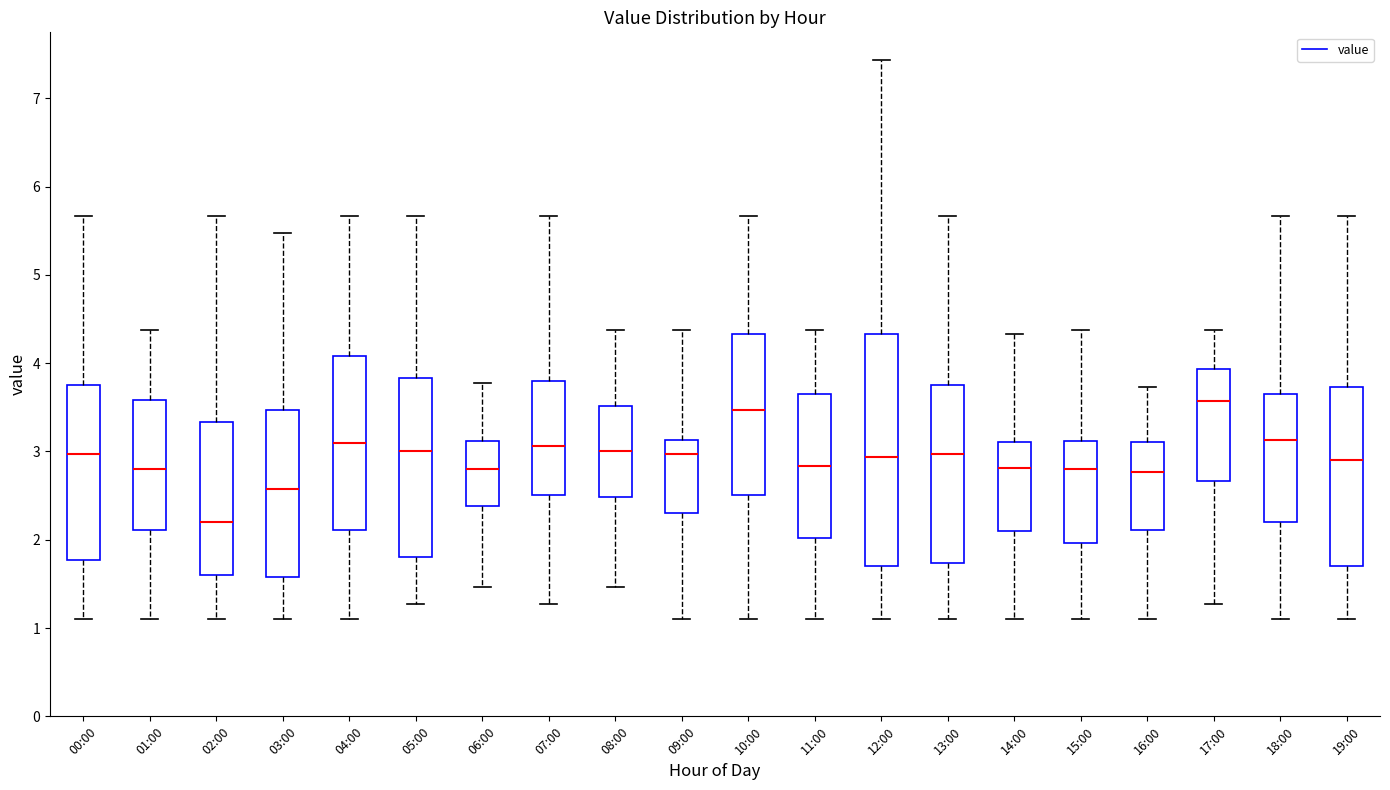

Which box has the lowest median line?

02:00